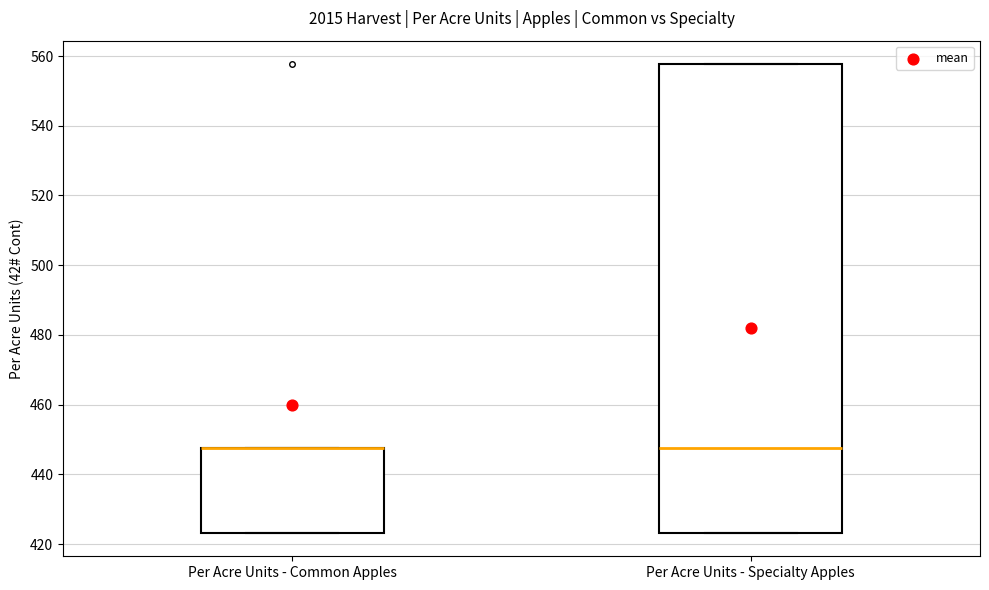

Where does the median line of the box for Per Acre Units - Specialty Apples sit on the y-axis? The values are not printed on the chart, so give them approximately, as read against the axis.

448